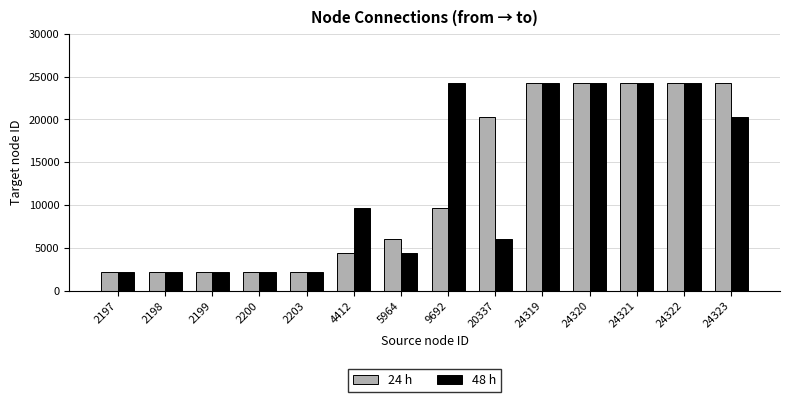

True or false: 48 h has a value of 6312 at 5964.

False